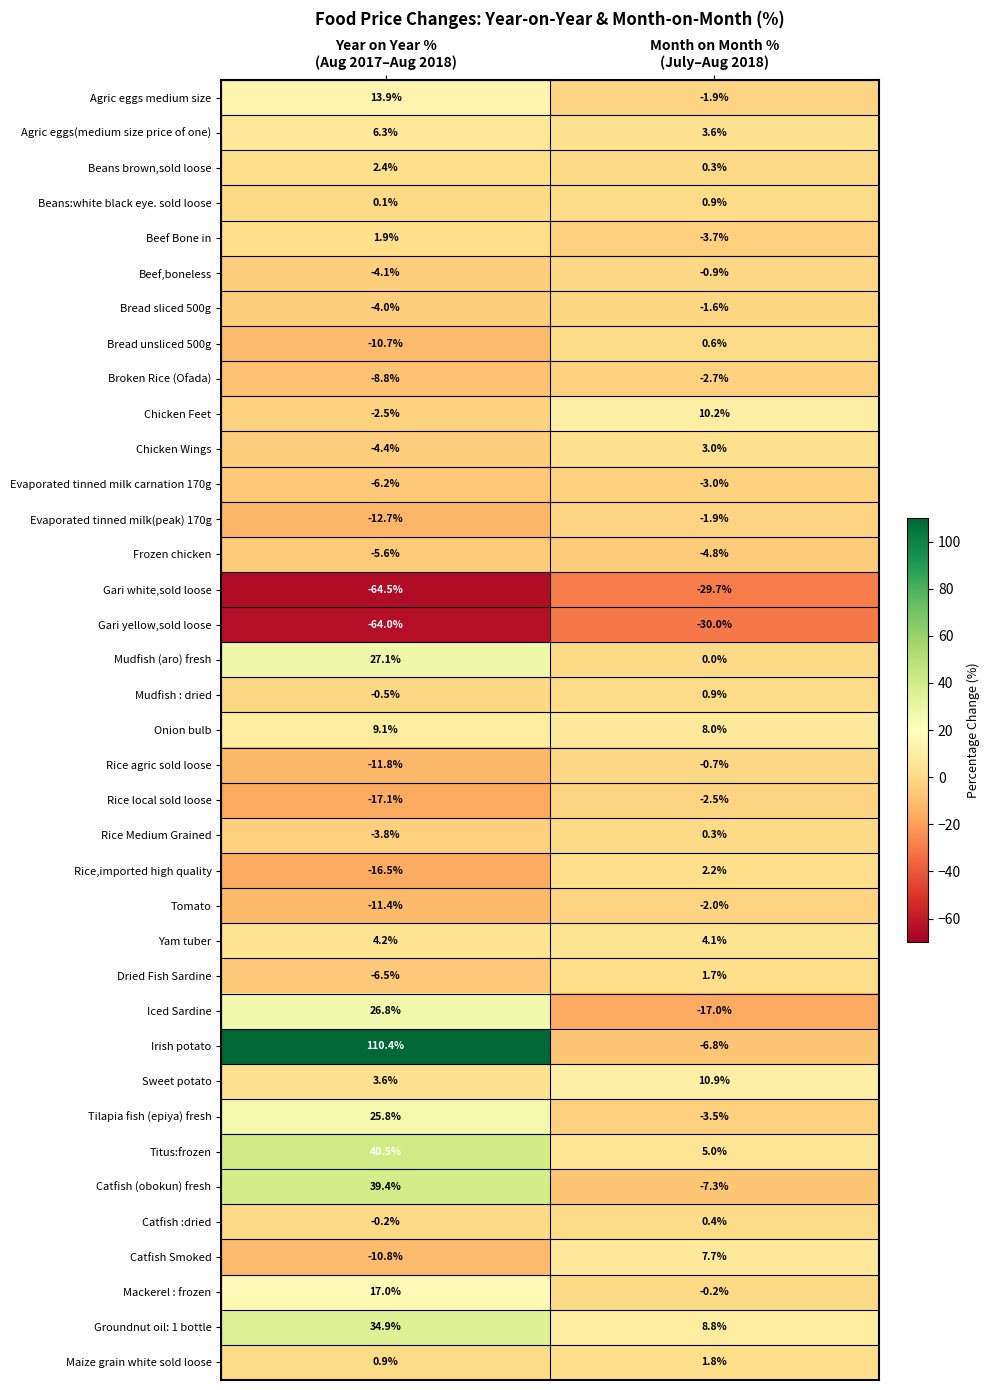

What is the sum of all Sweet potato values?

14.5